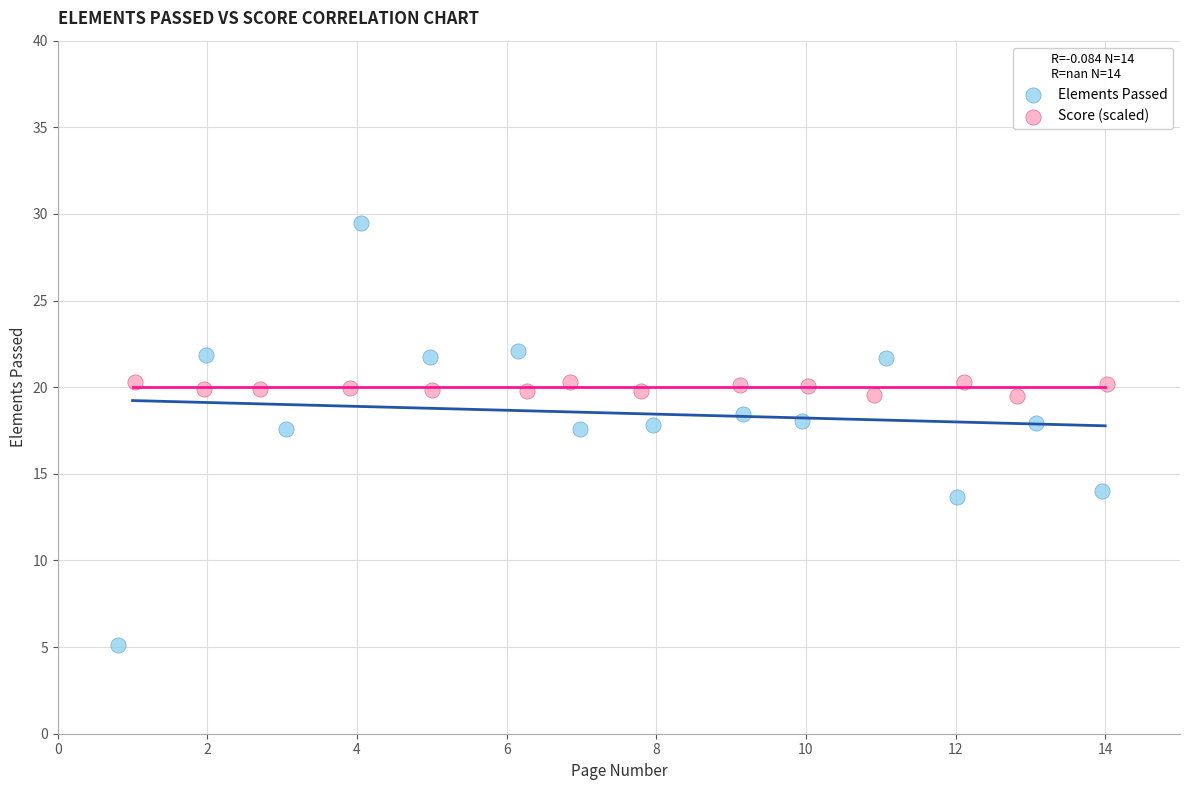

Which series reaches the minimum Y coordinate?

Elements Passed